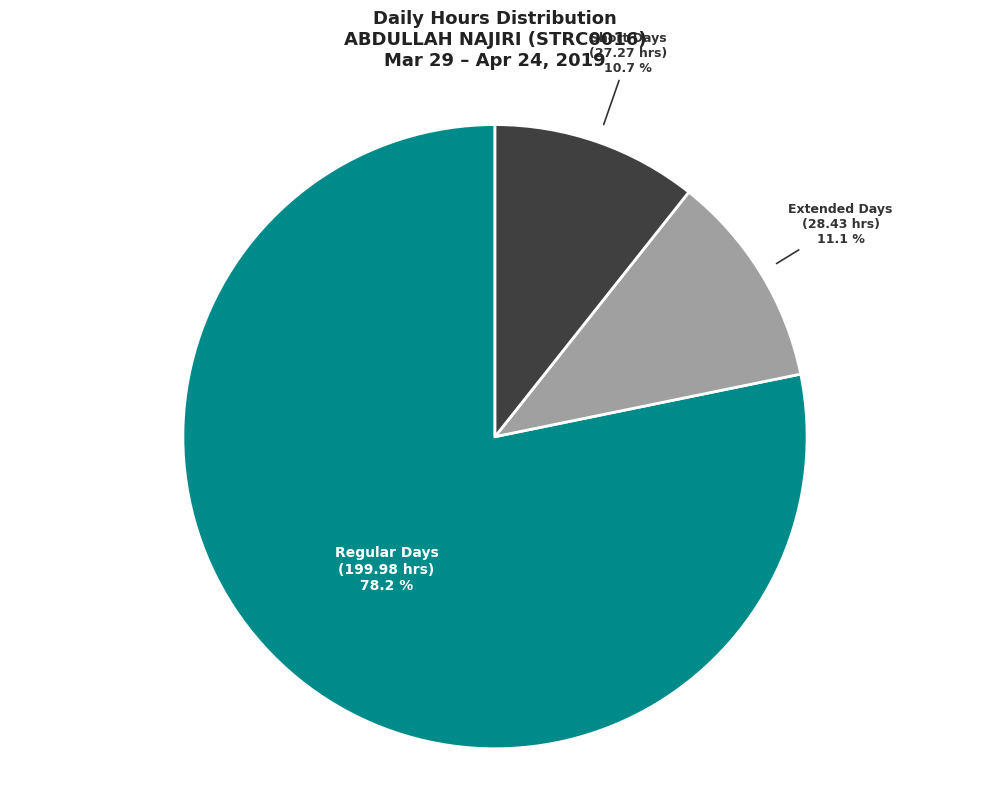

Is there a majority slice in this chart?

Yes